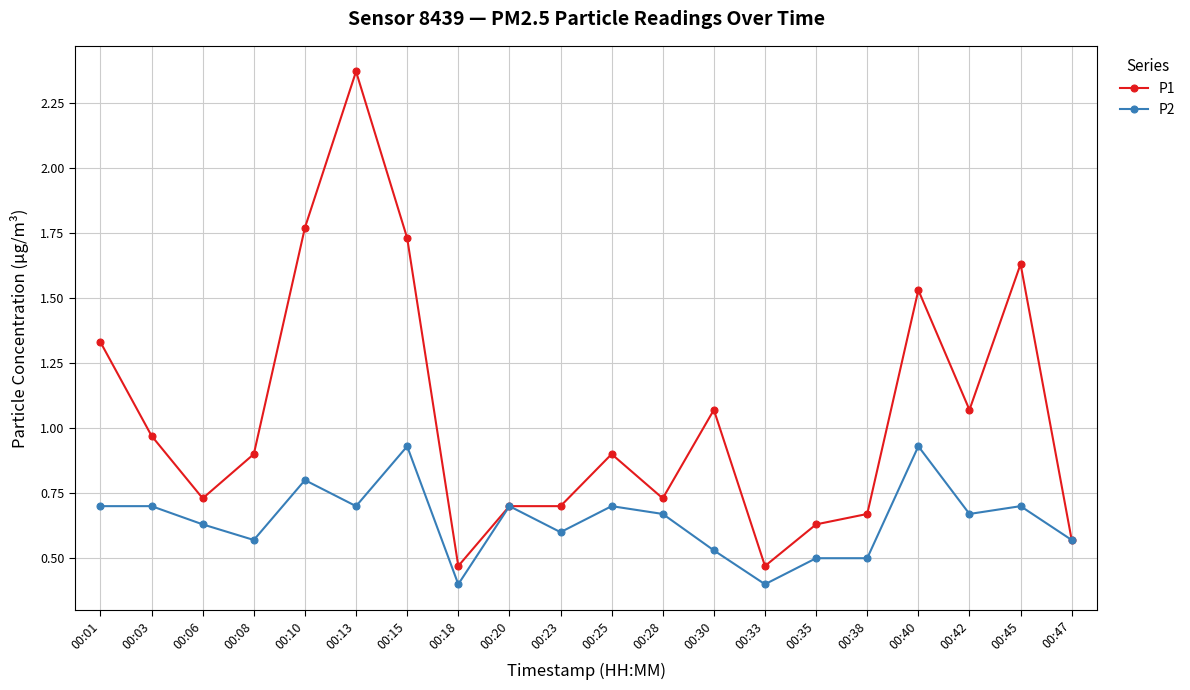

Which series has the largest total across all categories?

P1